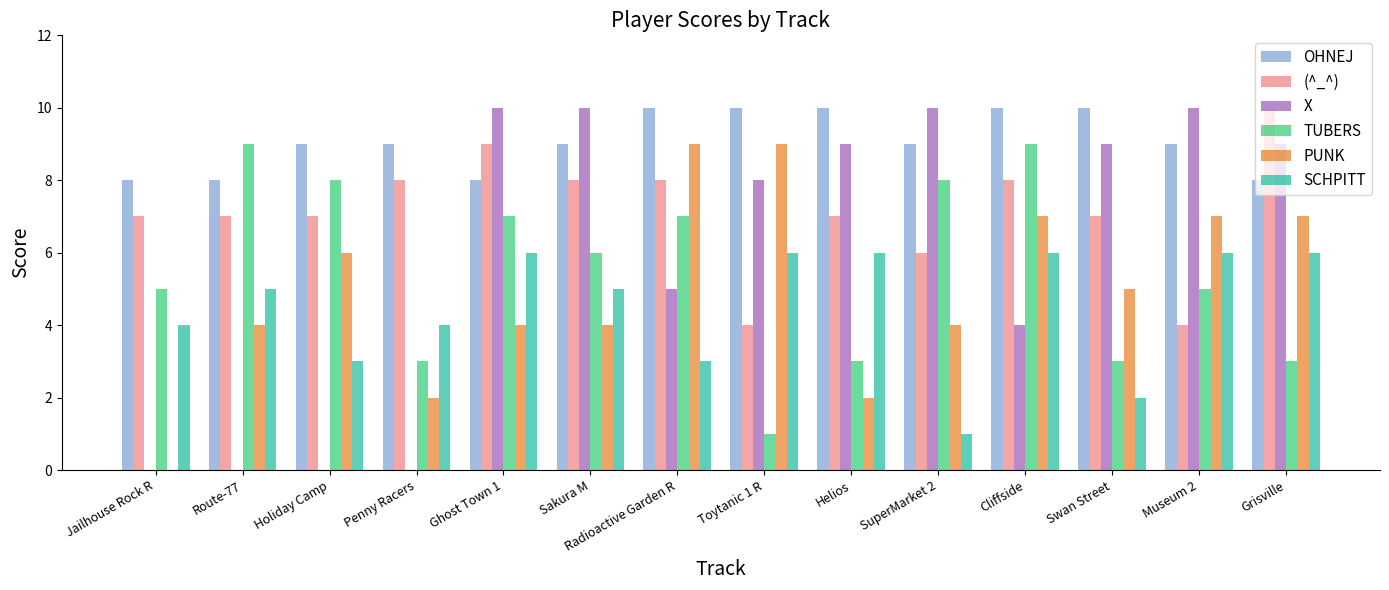

How many series are shown in this chart?

6